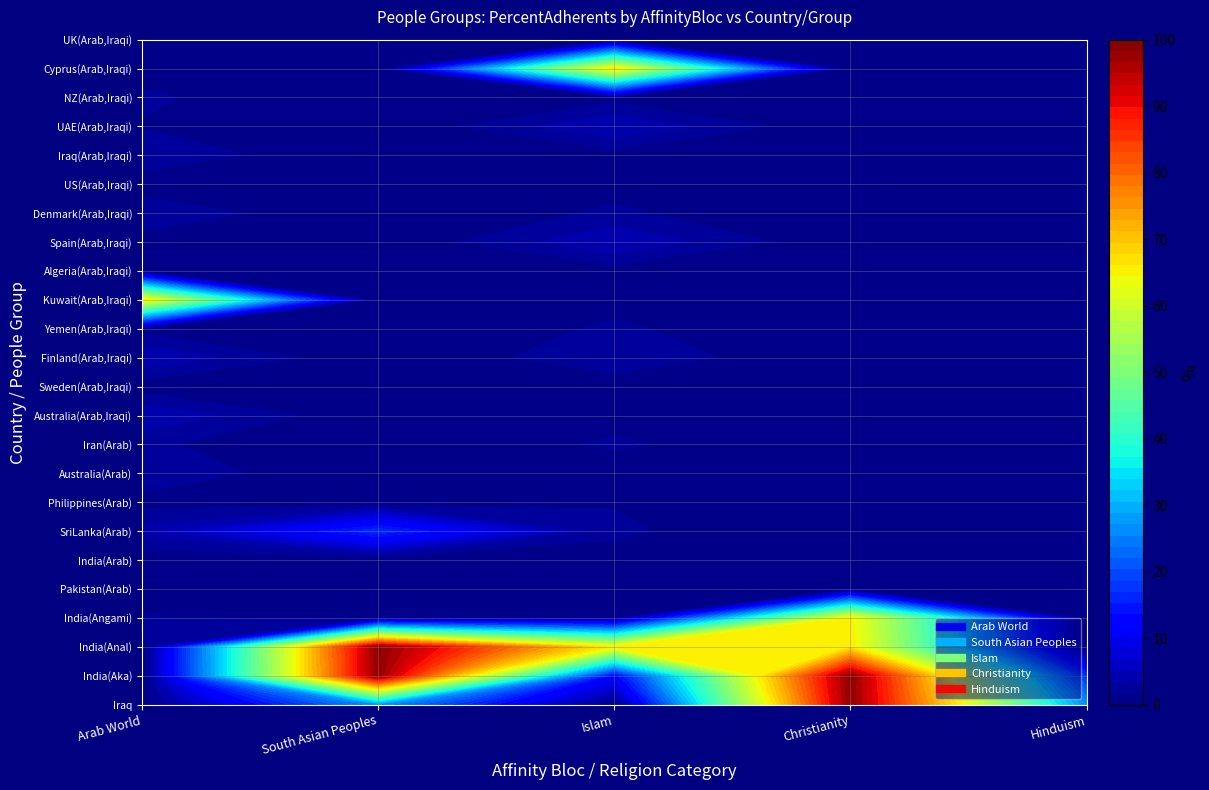

Reading left to right, list all the values displayed in this chart.

Arab World: 0=0.6	1=0.0	2=0.0	3=2.0	4=0.5	5=0.3	6=4.0	7=1.0	8=3.0	9=2.0	10=5.0	11=0.7	12=5.0	13=1.0	14=66.0	15=0.5	16=0.8	17=3.0	18=0.5	19=3.0	20=1.6	21=2.0	22=1.0	23=1.6
South Asian Peoples: 0=26.7	1=98.2	2=98.6	3=0.0	4=0.0	5=0.0	6=16.8	7=0.2	8=0.0	9=0.0	10=0.0	11=0.0	12=0.0	13=0.0	14=0.0	15=0.0	16=0.0	17=0.0	18=0.0	19=0.0	20=0.0	21=0.0	22=0.0	23=0.0
Islam: 0=0.3	1=12.0	2=65.0	3=1.0	4=0.5	5=1.0	6=2.0	7=1.6	8=0.4	9=2.0	10=1.0	11=0.5	12=3.0	13=2.0	14=1.0	15=0.8	16=5.0	17=2.0	18=1.0	19=0.7	20=5.0	21=1.0	22=66.0	23=0.5
Christianity: 0=98.2	1=98.6	2=66.0	3=65.0	4=0.0	5=0.0	6=0.0	7=0.0	8=0.0	9=0.0	10=0.0	11=0.0	12=0.0	13=0.0	14=0.0	15=0.0	16=0.0	17=0.0	18=0.0	19=0.0	20=0.0	21=0.0	22=0.0	23=0.0
Hinduism: 0=26.7	1=16.8	2=0.2	3=0.0	4=0.0	5=0.0	6=0.0	7=0.0	8=0.0	9=0.0	10=0.0	11=0.0	12=0.0	13=0.0	14=0.0	15=0.0	16=0.0	17=0.0	18=0.0	19=0.0	20=0.0	21=0.0	22=0.0	23=0.0